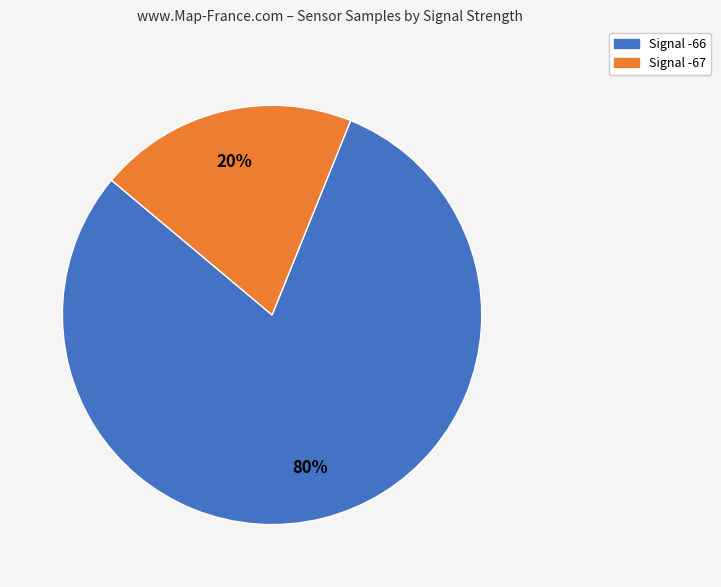

To the nearest percent, what is the average slice percentage?

50%